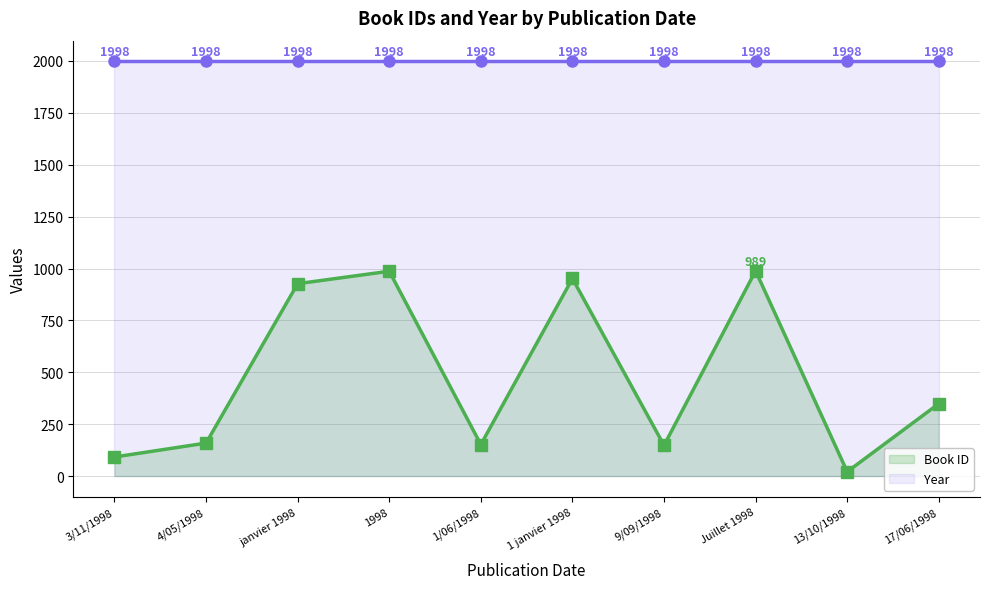

True or false: Year has a value of 3415 at Juillet 1998.

False